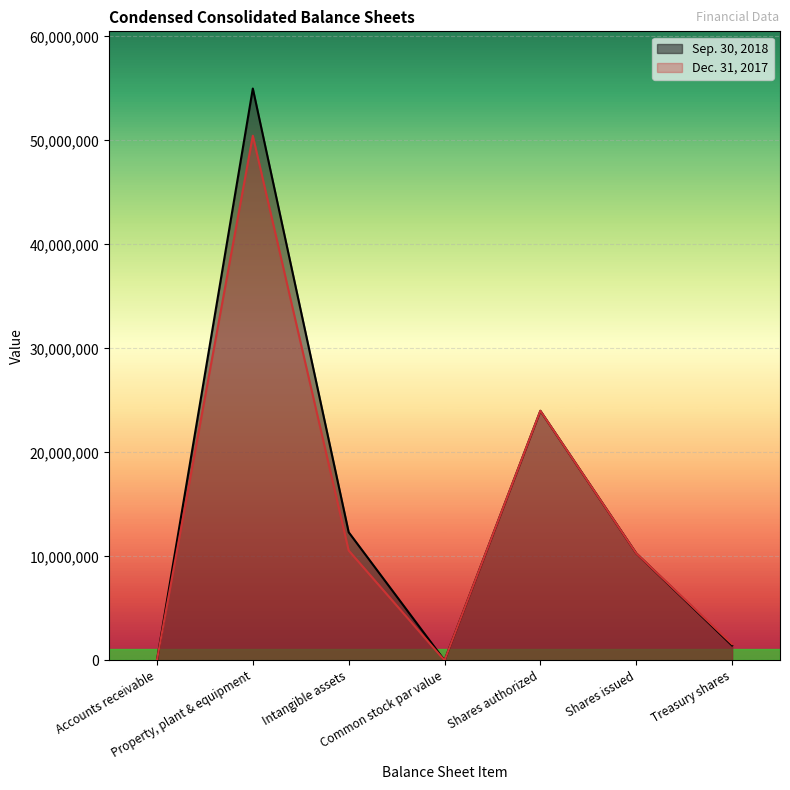

After their last crossing, which series has the higher values: Dec. 31, 2017 or Sep. 30, 2018?

Sep. 30, 2018